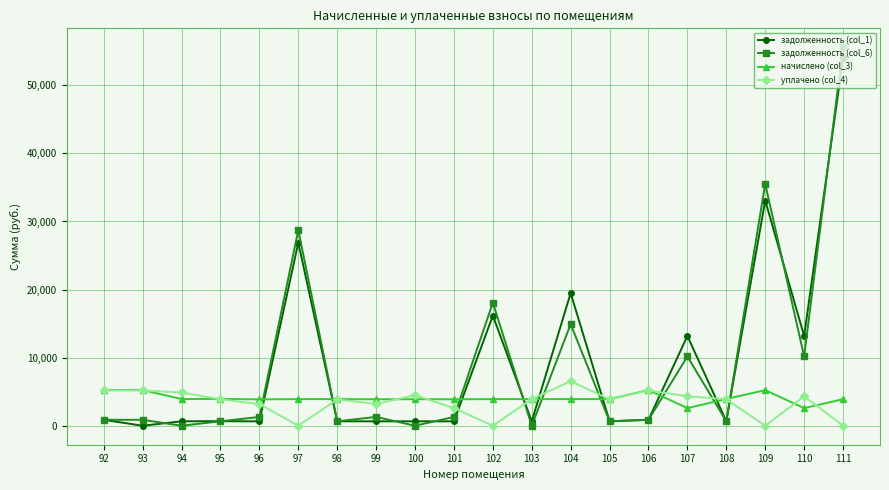

What is the difference between the начислено (col_3) values at 100 and 102?

15.4